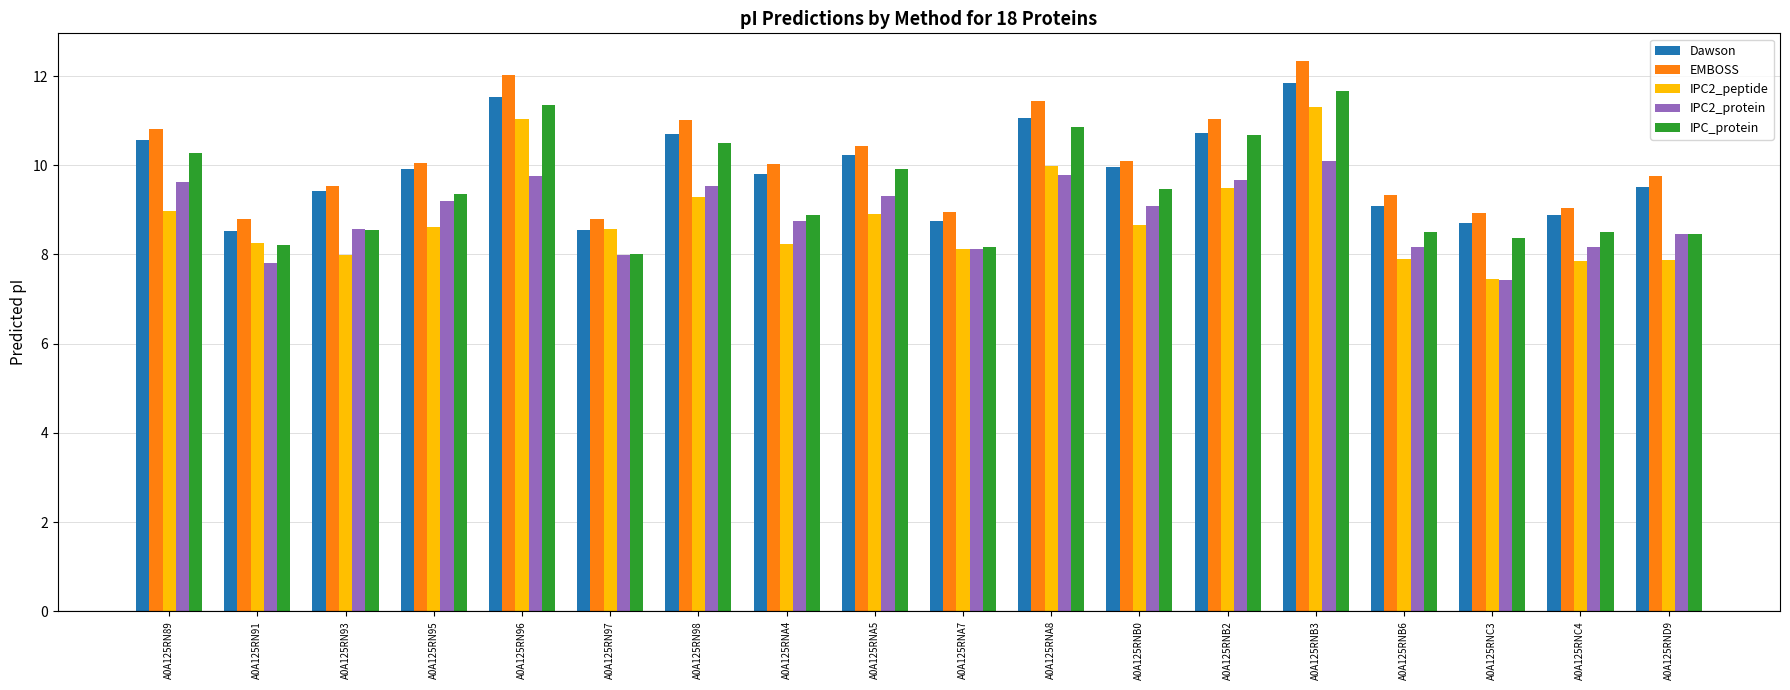

At how many categories does at least one series exceed 8?

18